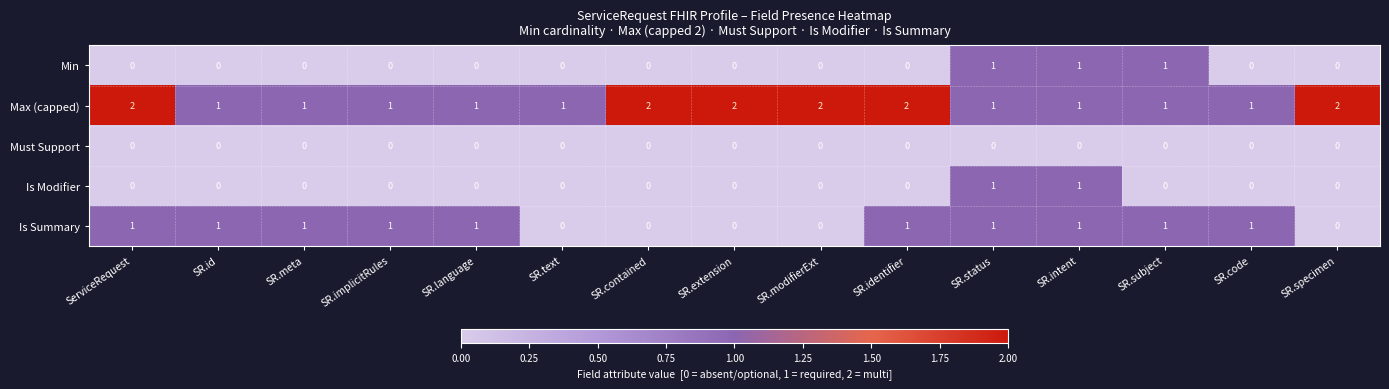

What is the difference between the highest and lowest values at SR.subject?

1